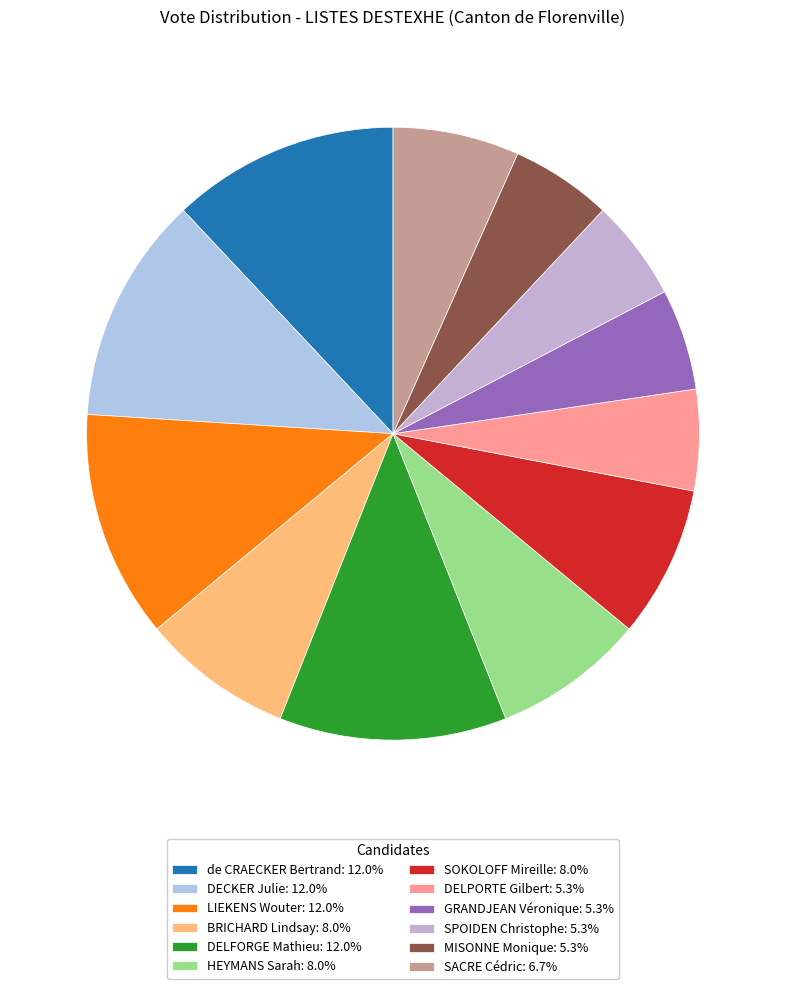

How many segments does this pie chart have?

12